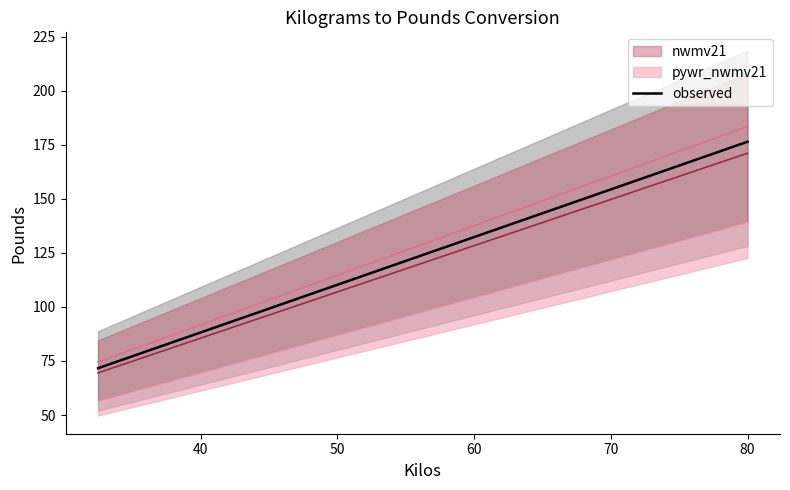

What is the difference between the maximum and minimum values?

104.7